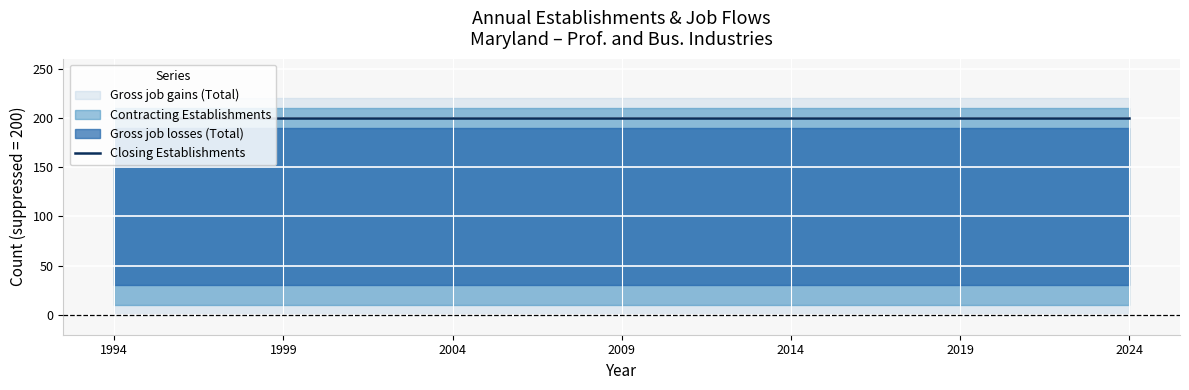

True or false: Gross job losses (Total) and Gross job gains (Total) intersect in this chart.

False